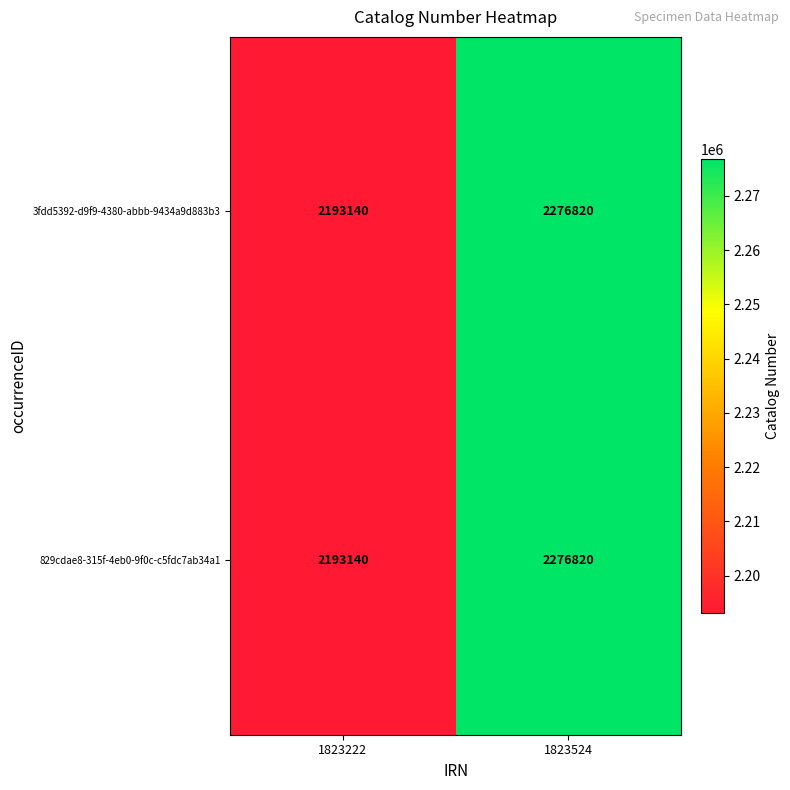

Read the 3fdd5392-d9f9-4380-abbb-9434a9d883b3 value at 1823524.

2276820